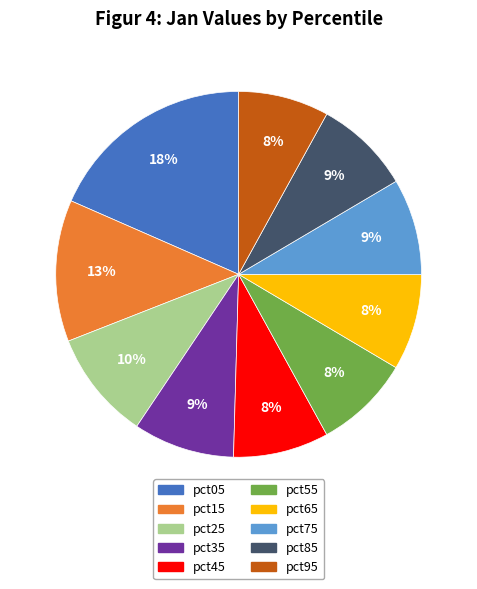

How many segments does this pie chart have?

10